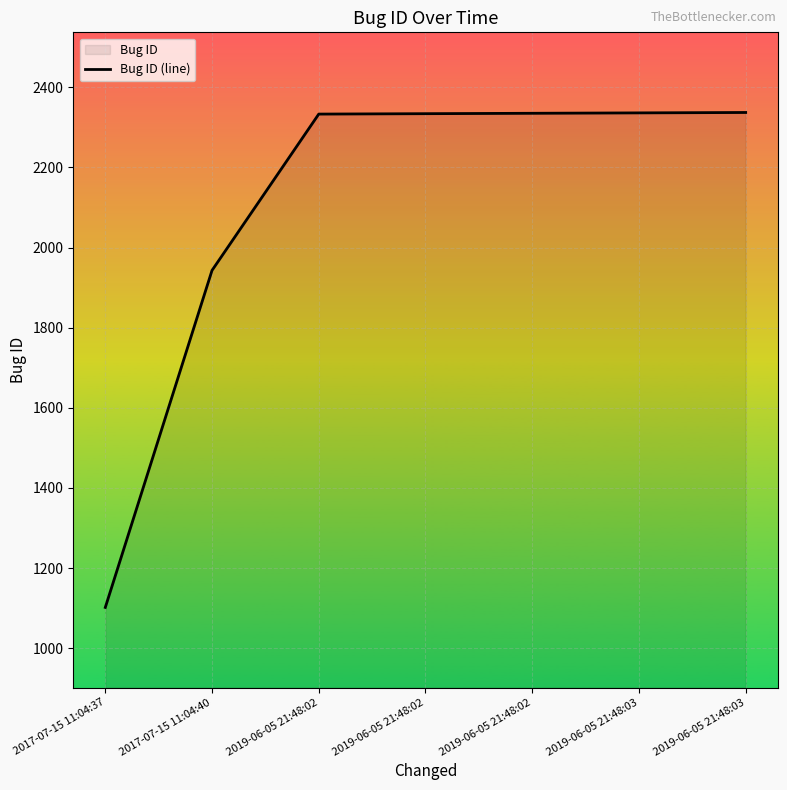

At which category does the chart reach its minimum across all series?

2017-07-15 11:04:37